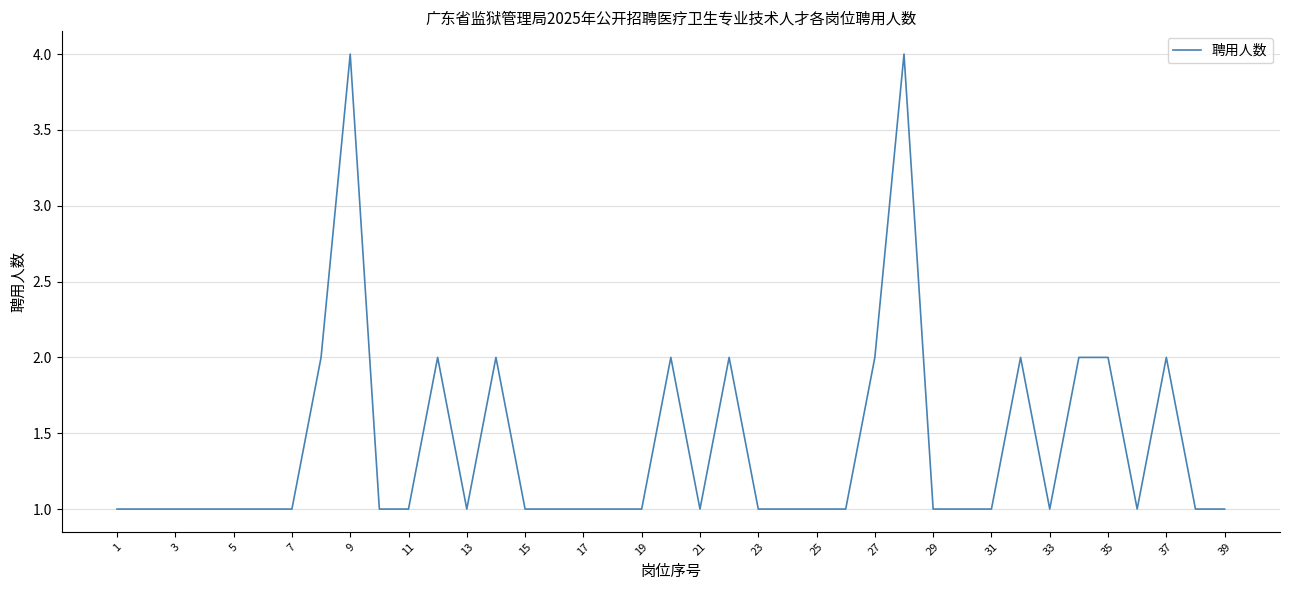

What is the difference between the maximum and minimum values?

3